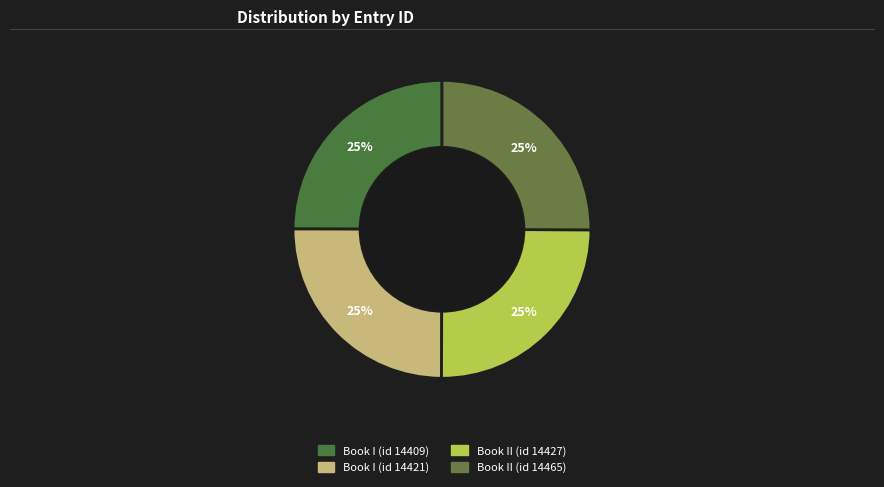

How many segments does this pie chart have?

4